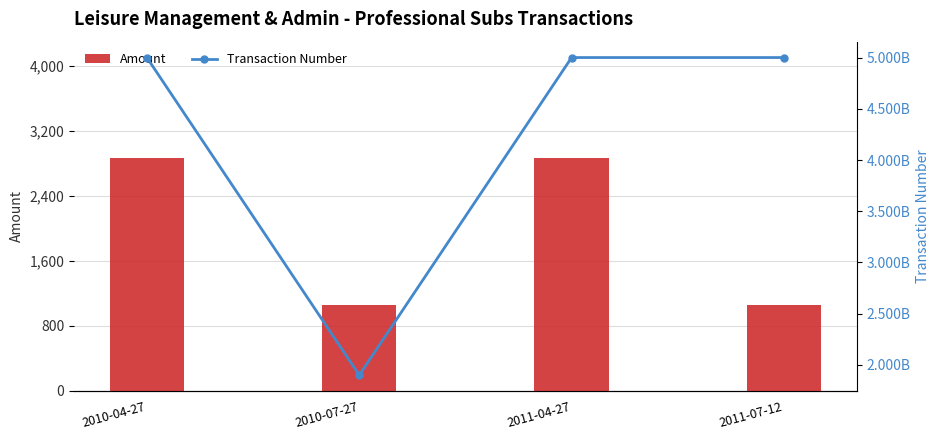

What is the label of the 3rd bar from the left?

2011-04-27